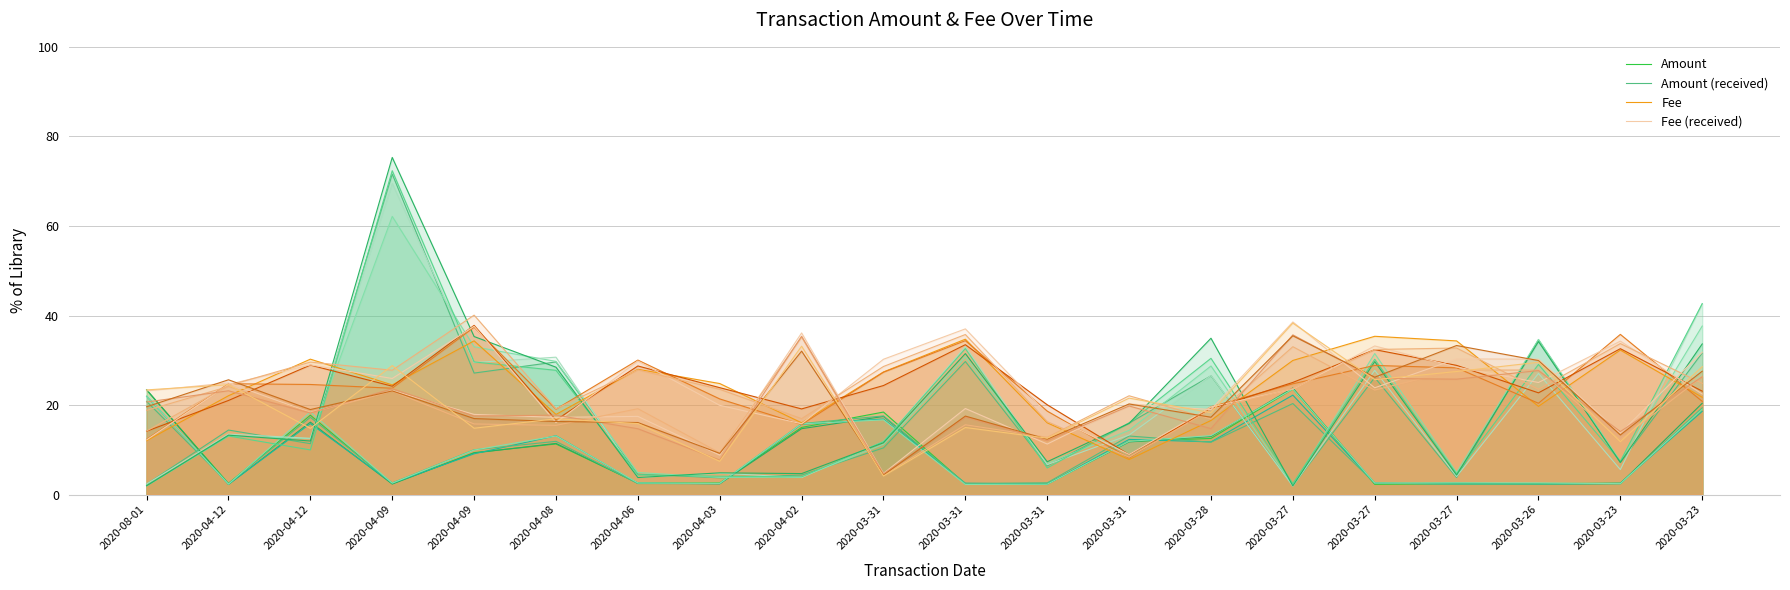

In Fee (received), how many points are higher than both neighbors (excluding endpoints)?

8